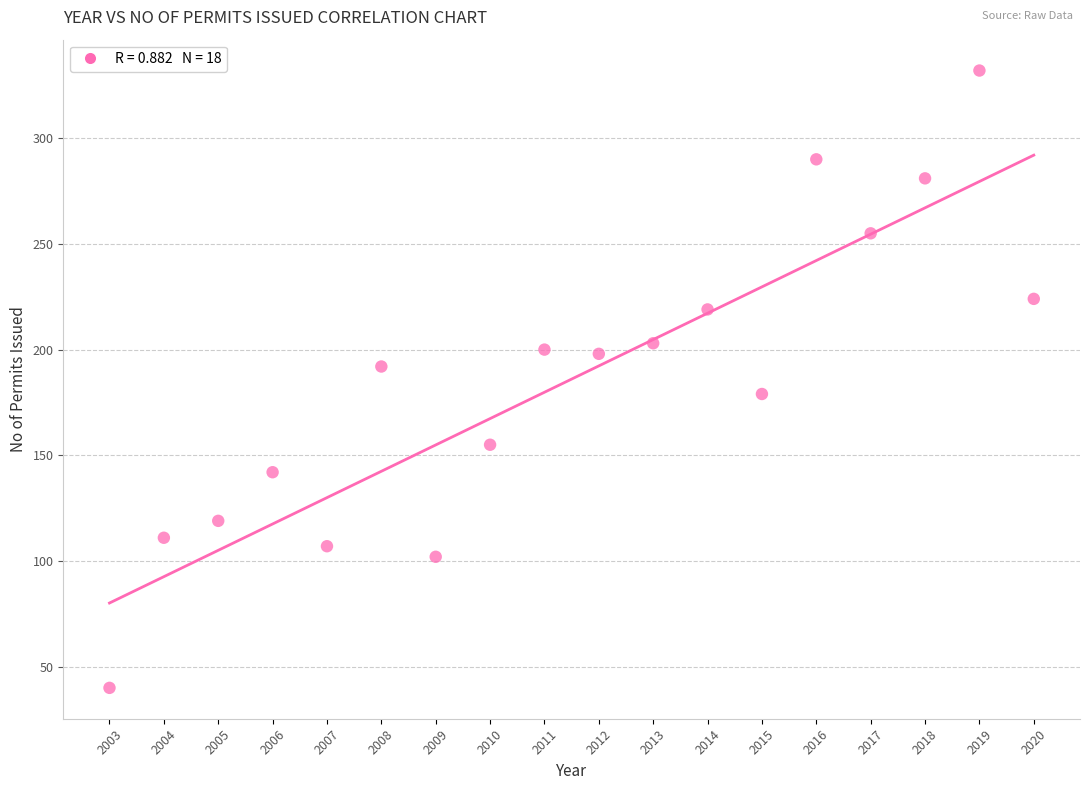

What is the range of Y values (max minus min)?

292